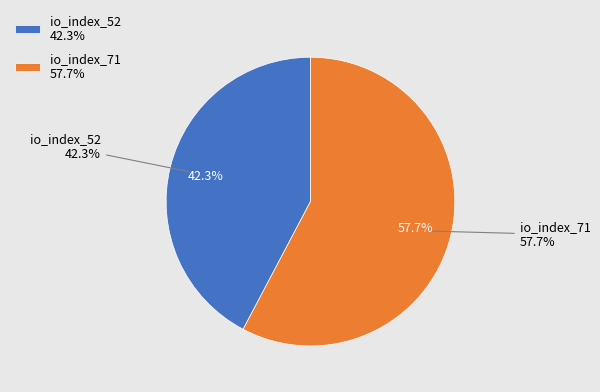

To the nearest percent, what is the difference between the io_index_71 and io_index_52 slice percentages?

15%